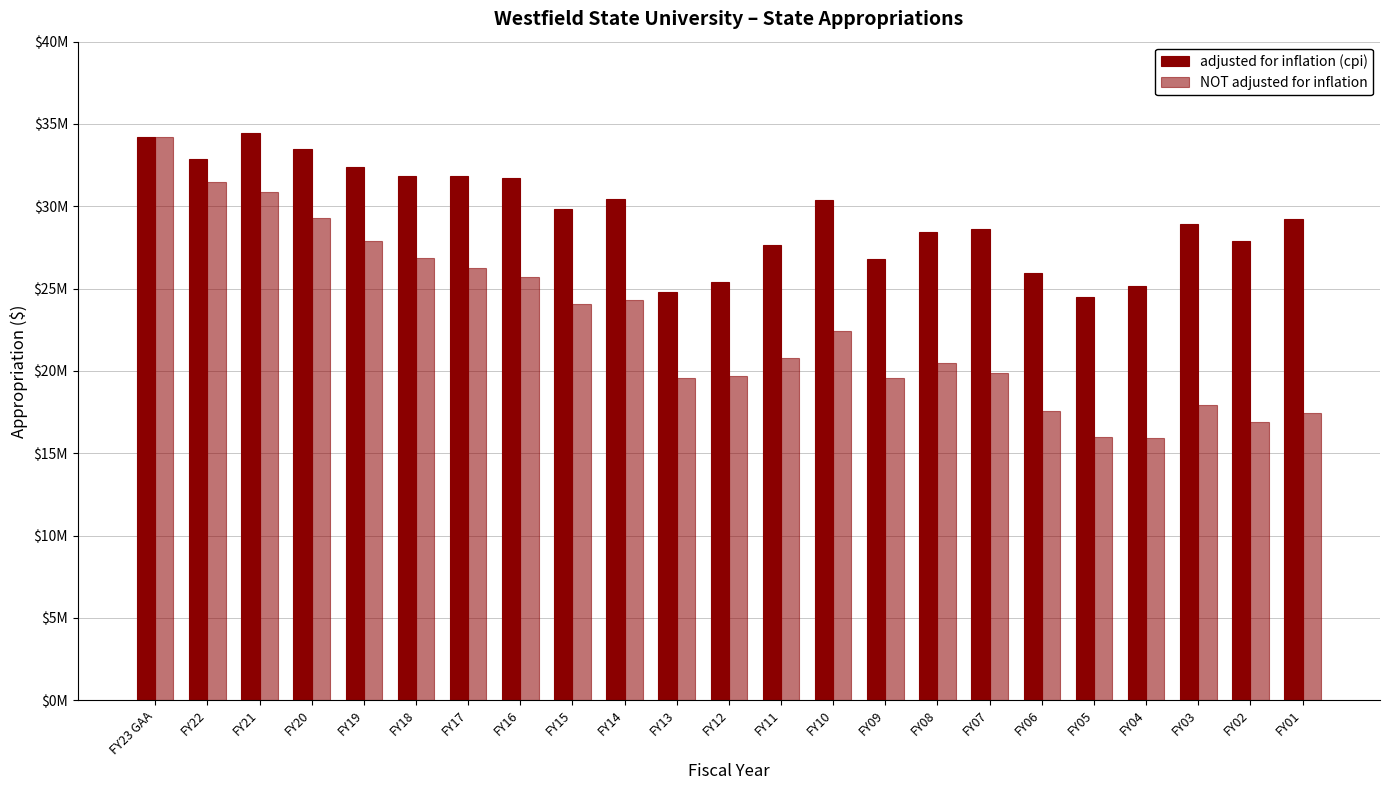

Does the chart contain any negative values?

No